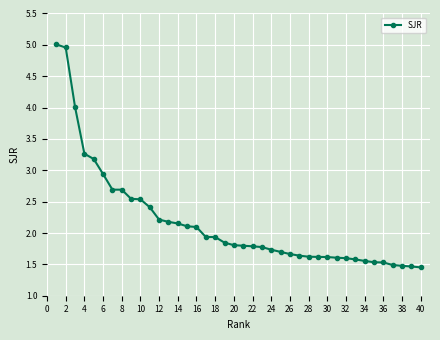

What is the difference between the second highest and second lowest values?

3.5